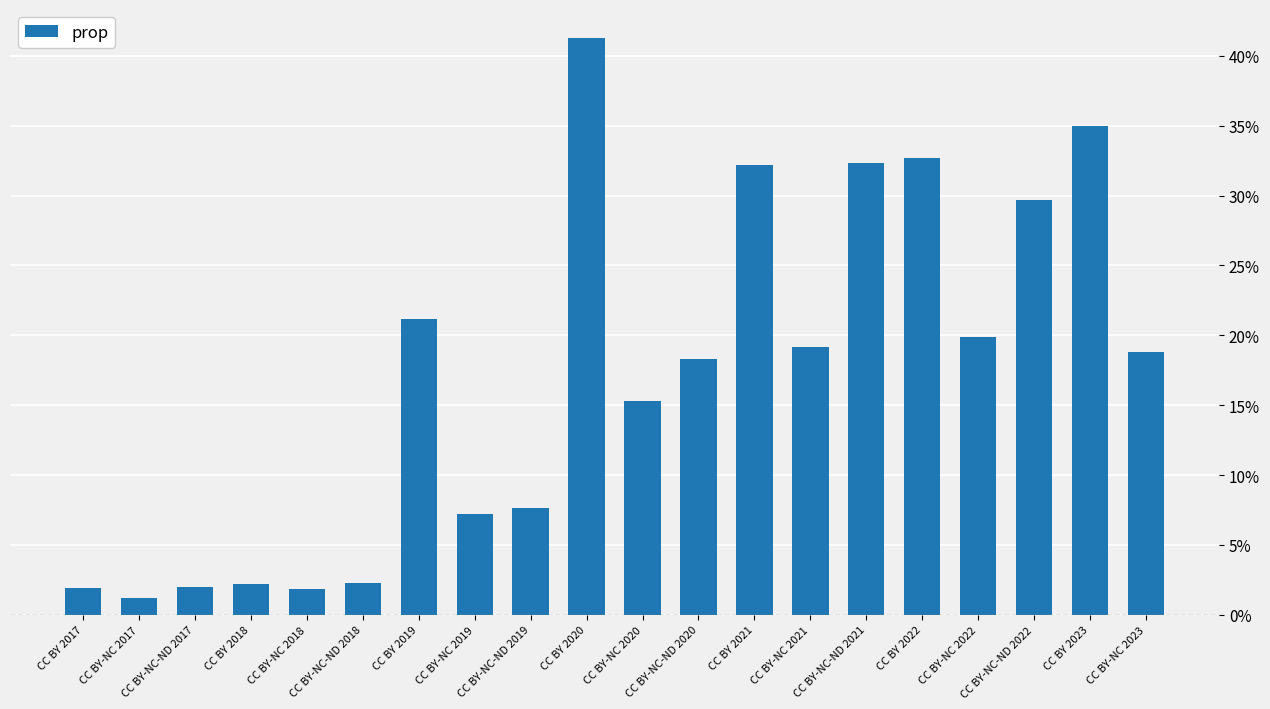

What is the label of the 14th bar from the left?

CC BY-NC 2021